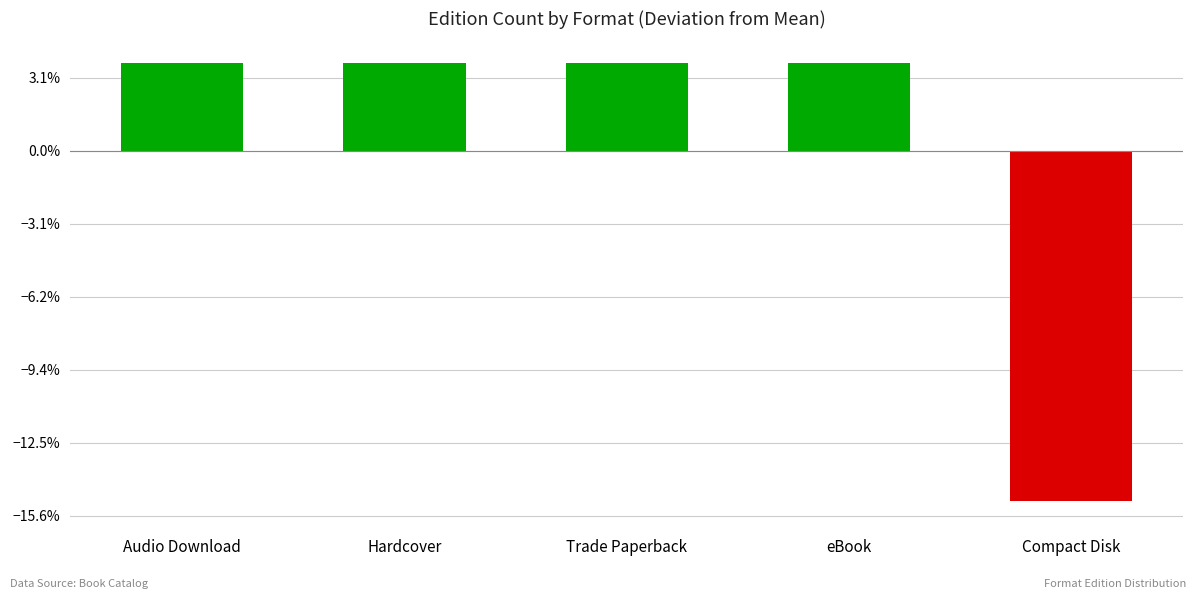

List the labels in order of value, largest first.

Audio Download, Hardcover, Trade Paperback, eBook, Compact Disk